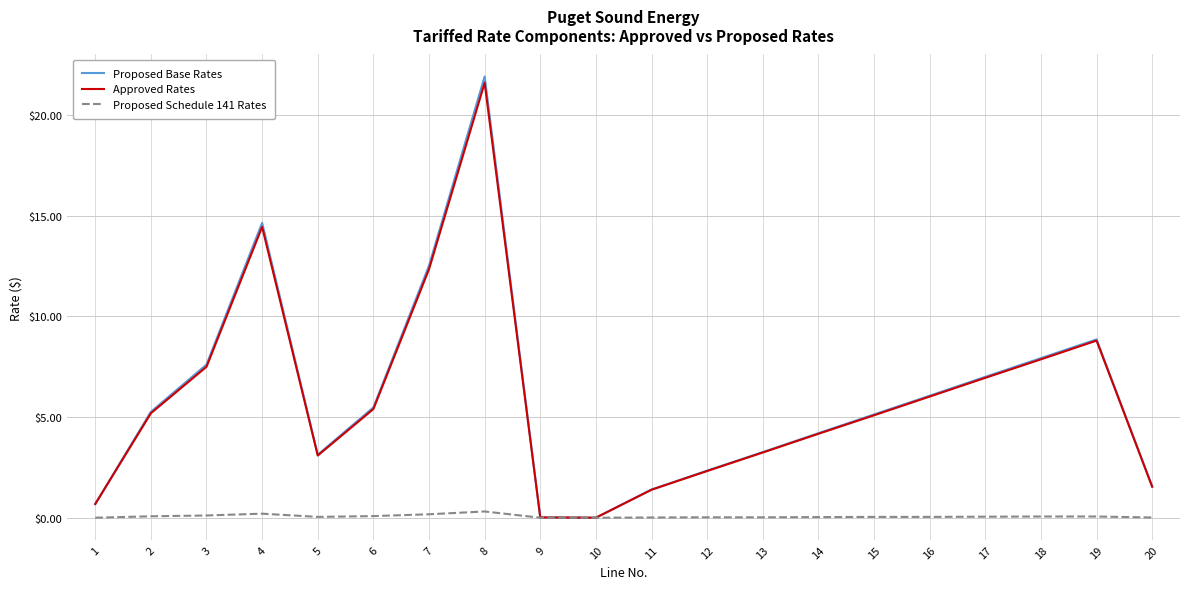

Reading right to left, transcribe all the data shown in this chart.

Proposed Base Rates: 1.6	8.9	7.9	7.0	6.1	5.1	4.2	3.3	2.3	1.4	0.0	0.0	21.9	12.5	5.5	3.1	14.6	7.6	5.3	0.7
Approved Rates: 1.5	8.8	7.9	7.0	6.0	5.1	4.2	3.2	2.3	1.4	0.0	0.0	21.6	12.3	5.4	3.1	14.4	7.5	5.2	0.7
Proposed Schedule 141 Rates: 0.0	0.1	0.1	0.1	0.0	0.0	0.0	0.0	0.0	0.0	0.0	0.0	0.3	0.2	0.1	0.0	0.2	0.1	0.1	0.0